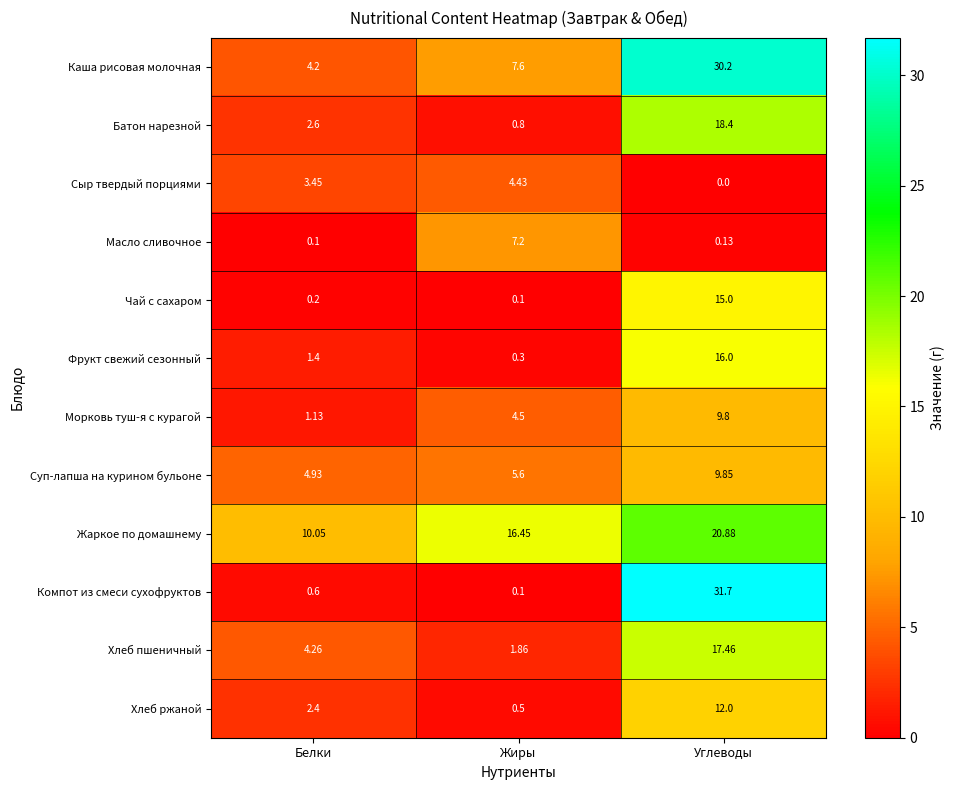

List the labels in order of Жаркое по домашнему value, smallest first.

Белки, Жиры, Углеводы